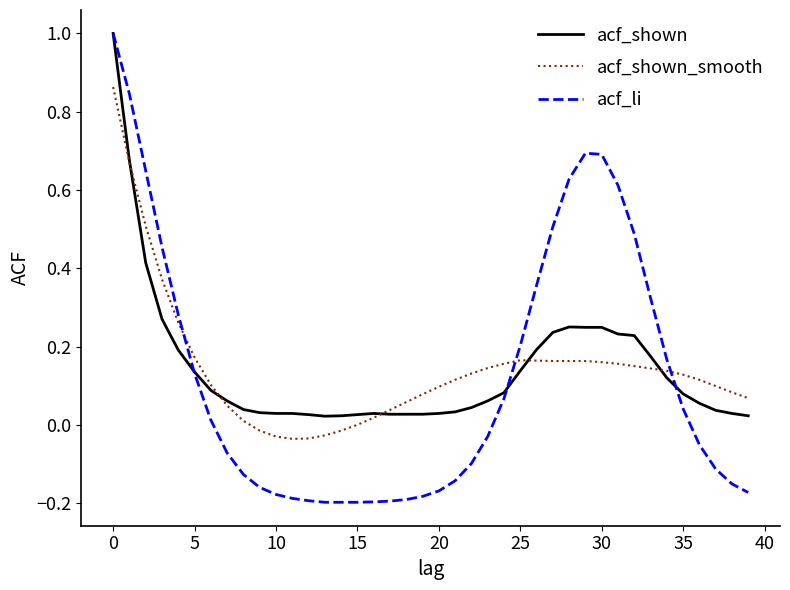

Which series has the widest spread of values?

acf_li